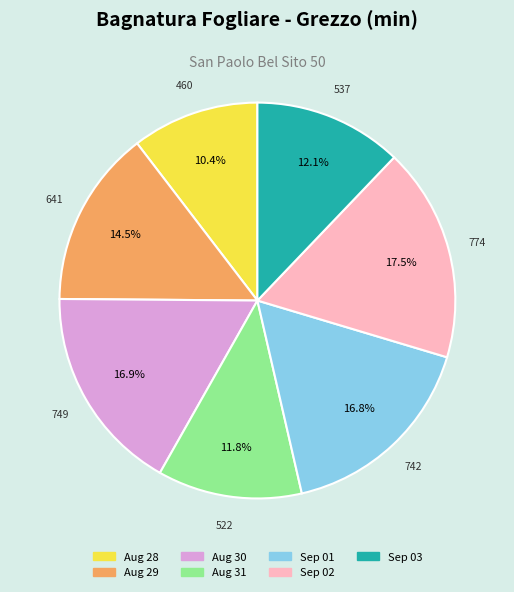

Is there any slice that represents more than half of the pie?

No